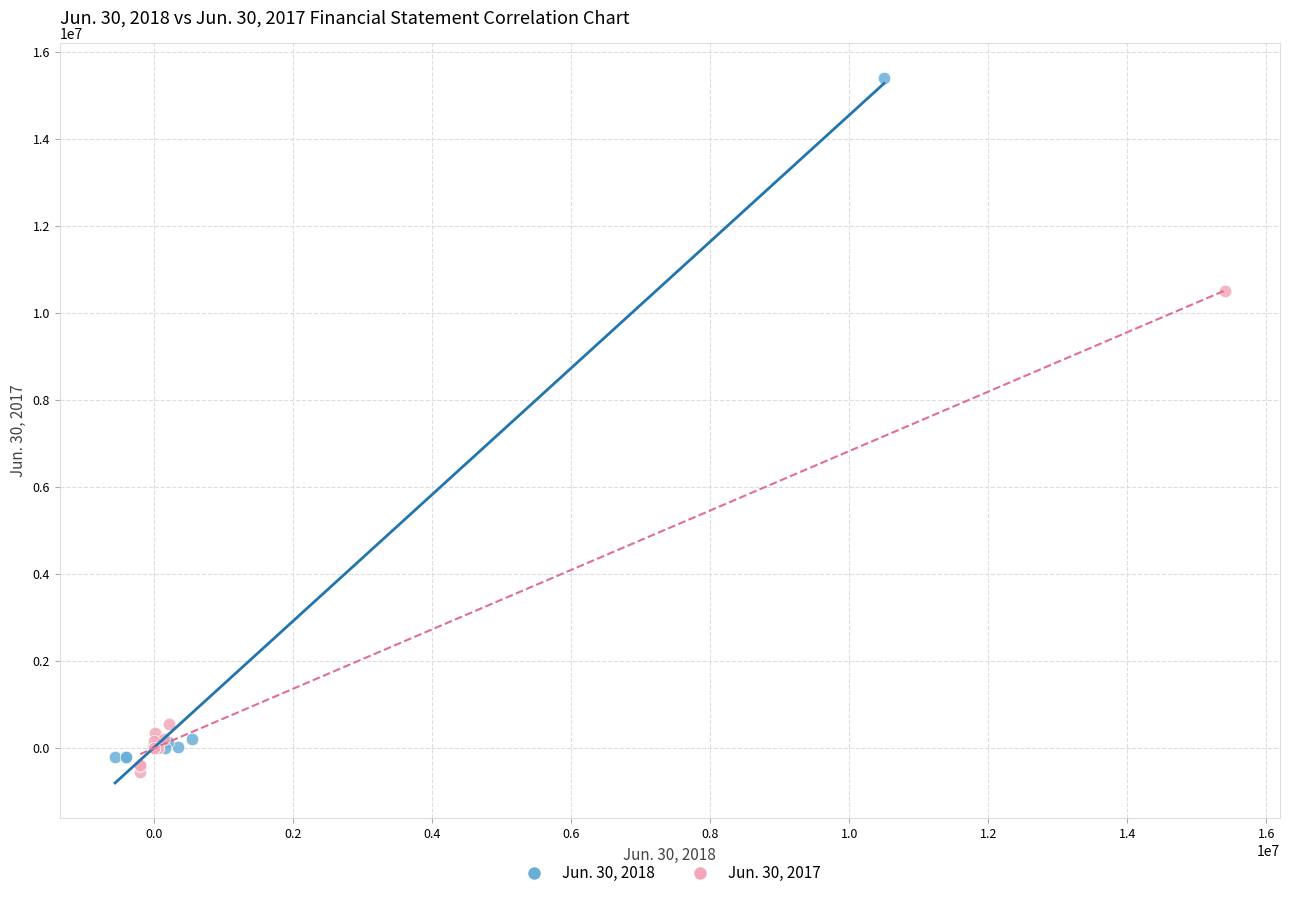

Which series contains the highest Y value?

Jun. 30, 2018